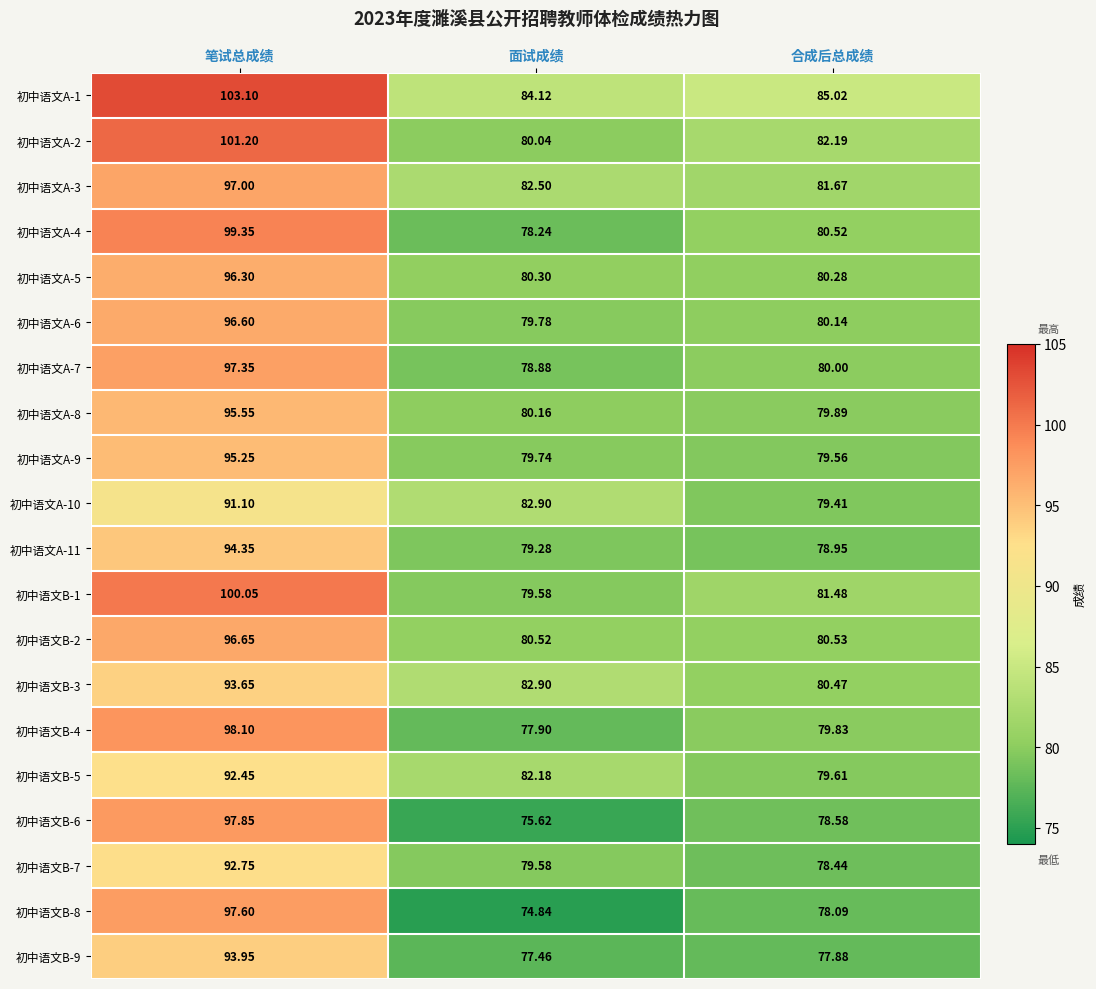

Rank the categories by 初中语文B-9 value from lowest to highest.

面试成绩, 合成后总成绩, 笔试总成绩